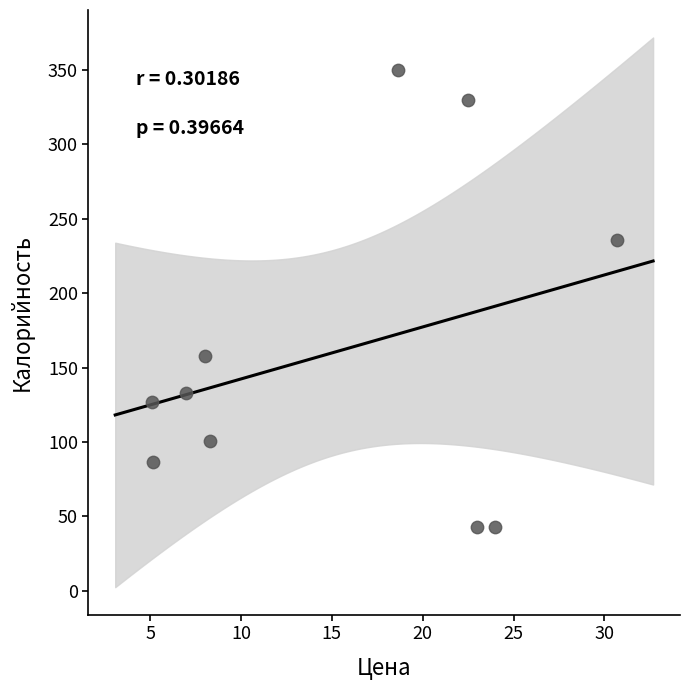

What is the range of Y values (max minus min)?

307.2